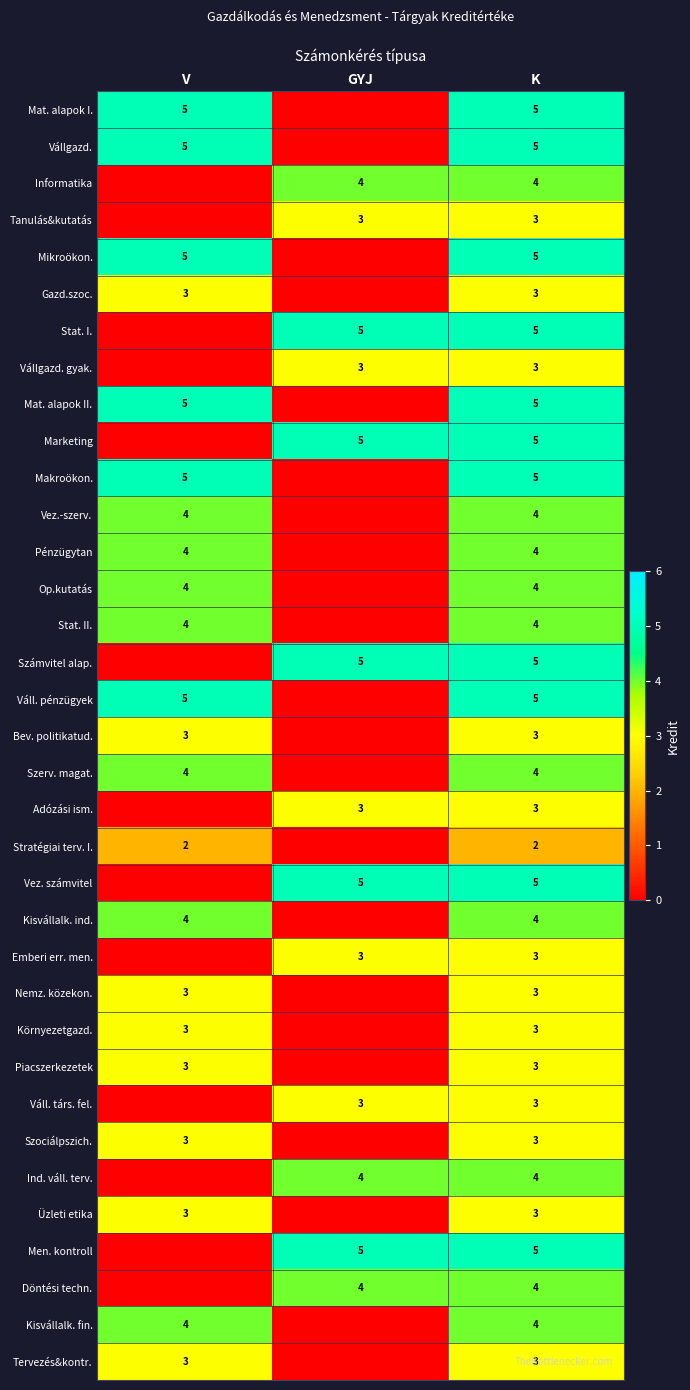

True or false: Emberi err. men. has a value of 3 at GYJ.

True